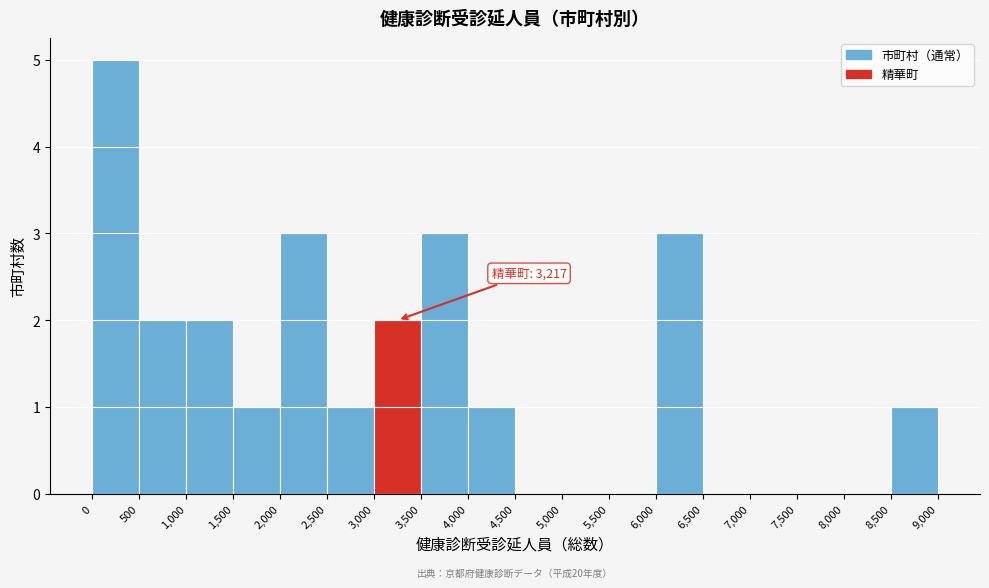

Over which range of the x-axis is the bar tallest?

0 to 500